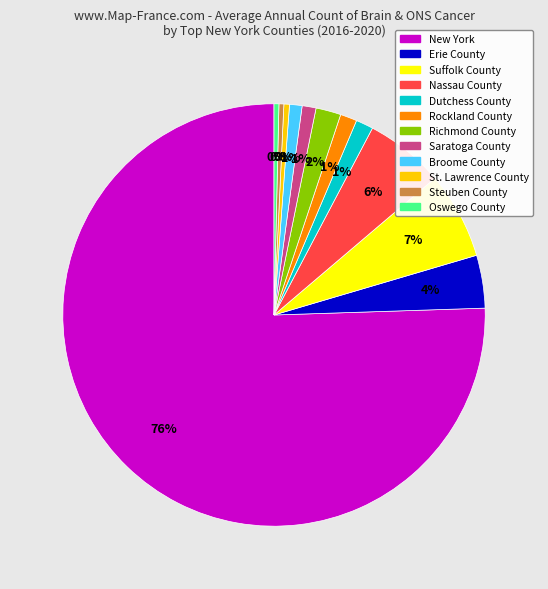

Does any single category account for the majority?

Yes